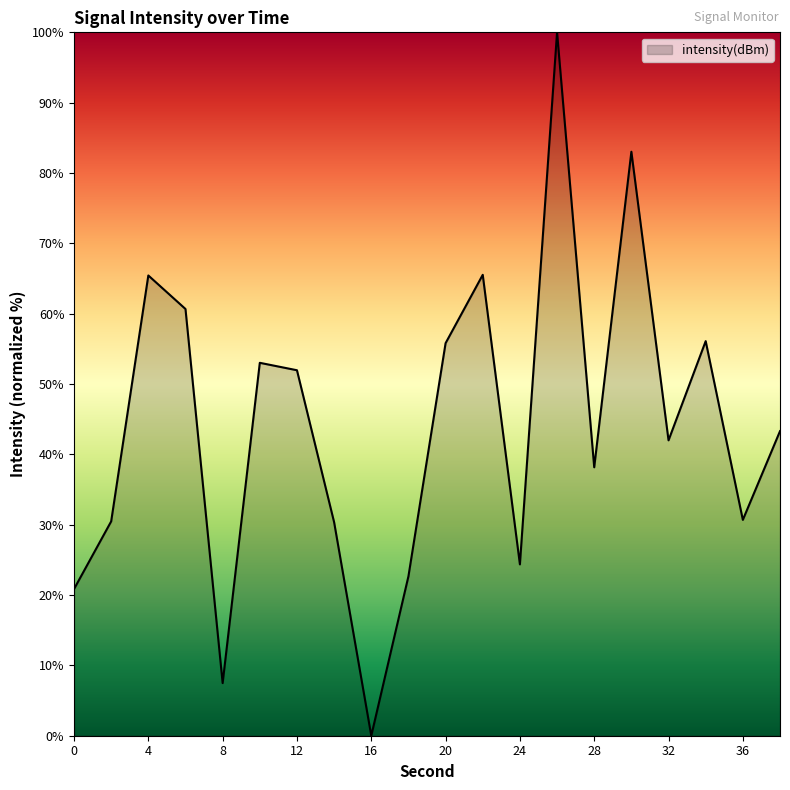

What is the maximum value shown in the chart?

100.0